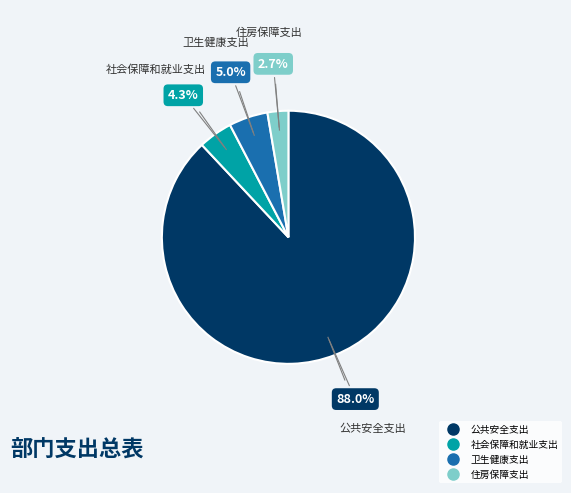

What percentage is the 卫生健康支出 slice, to the nearest percent?

5%